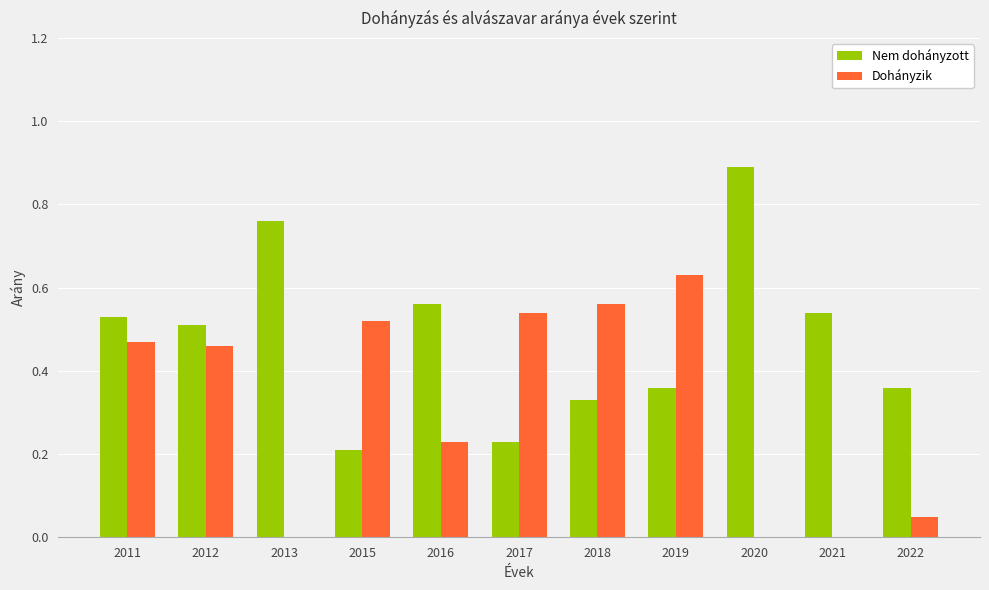

What is the sum of the Dohányzik values at 2019 and 2016?

0.9